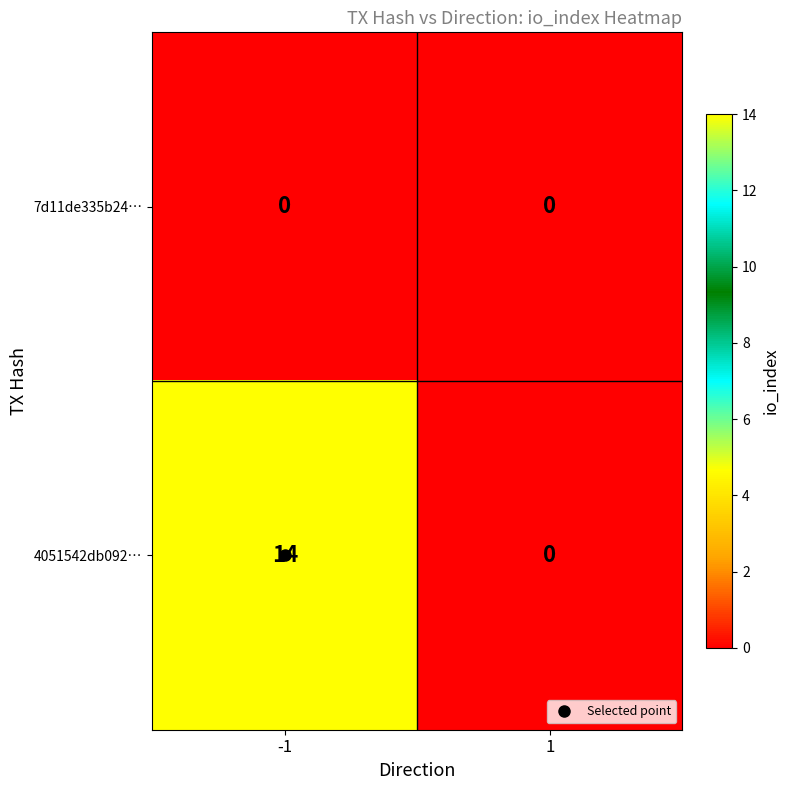

What is the sum of the 4051542db092… values at 1 and -1?

14